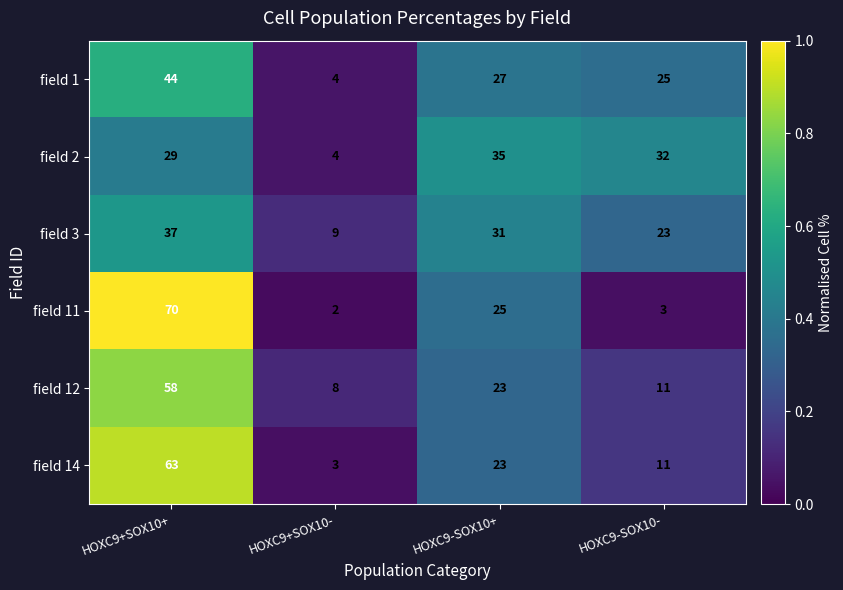

The field 11 series shows 25 at HOXC9-SOX10+. True or false?

True